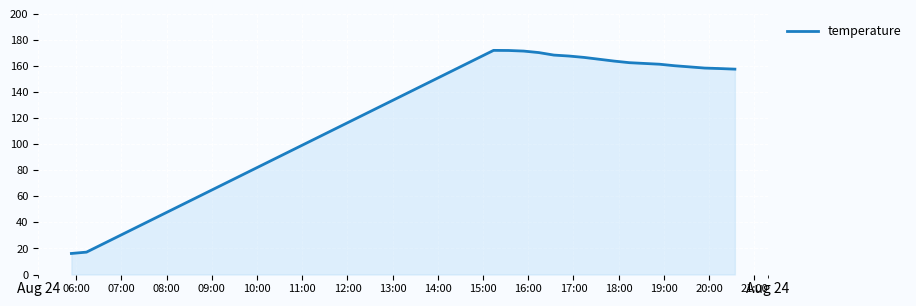

What is the maximum value shown in the chart?

172.0